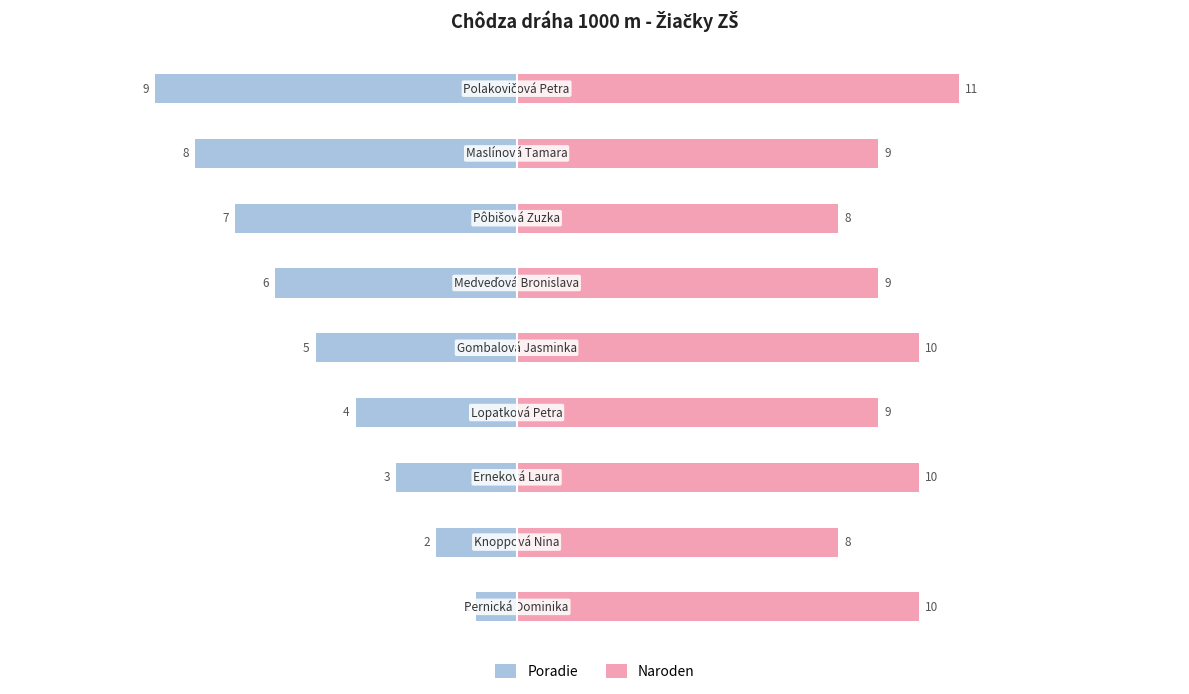

How many values in the Poradie series are below -5?

4